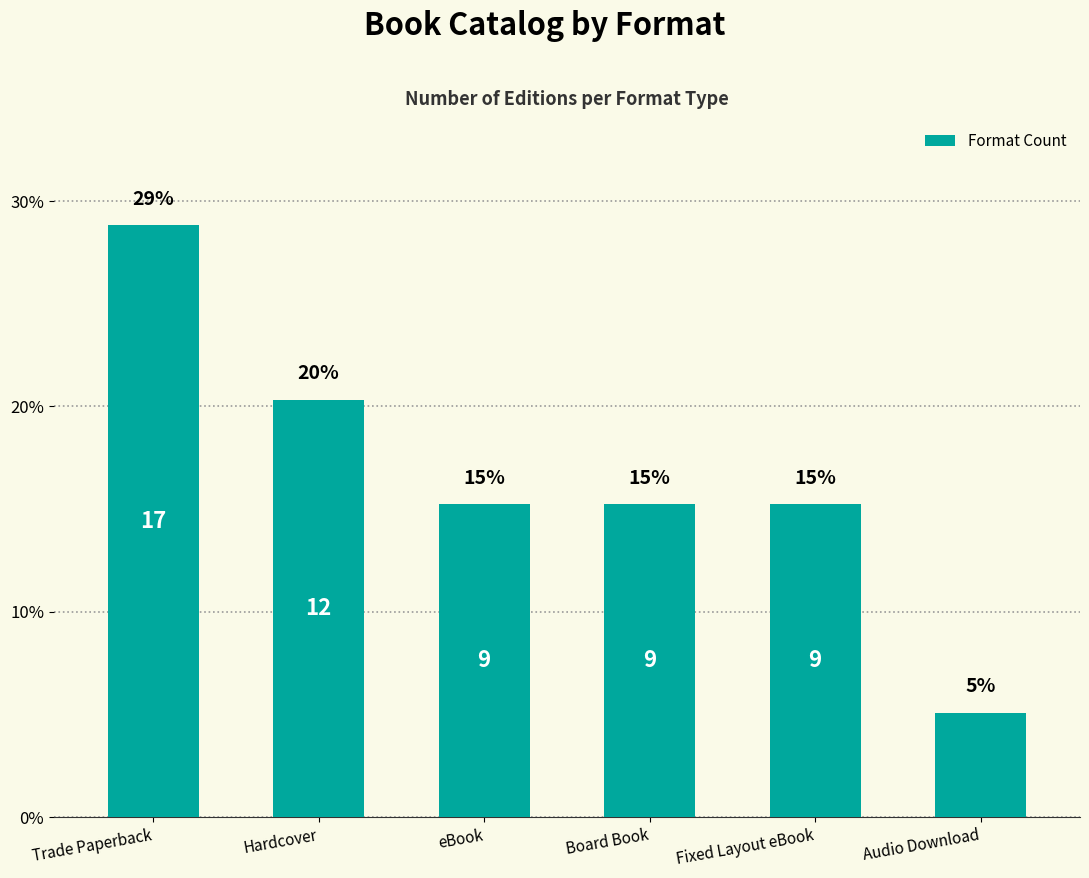

Reading left to right, extract all data points from this chart.

Trade Paperback=28.8	Hardcover=20.3	eBook=15.3	Board Book=15.3	Fixed Layout eBook=15.3	Audio Download=5.1